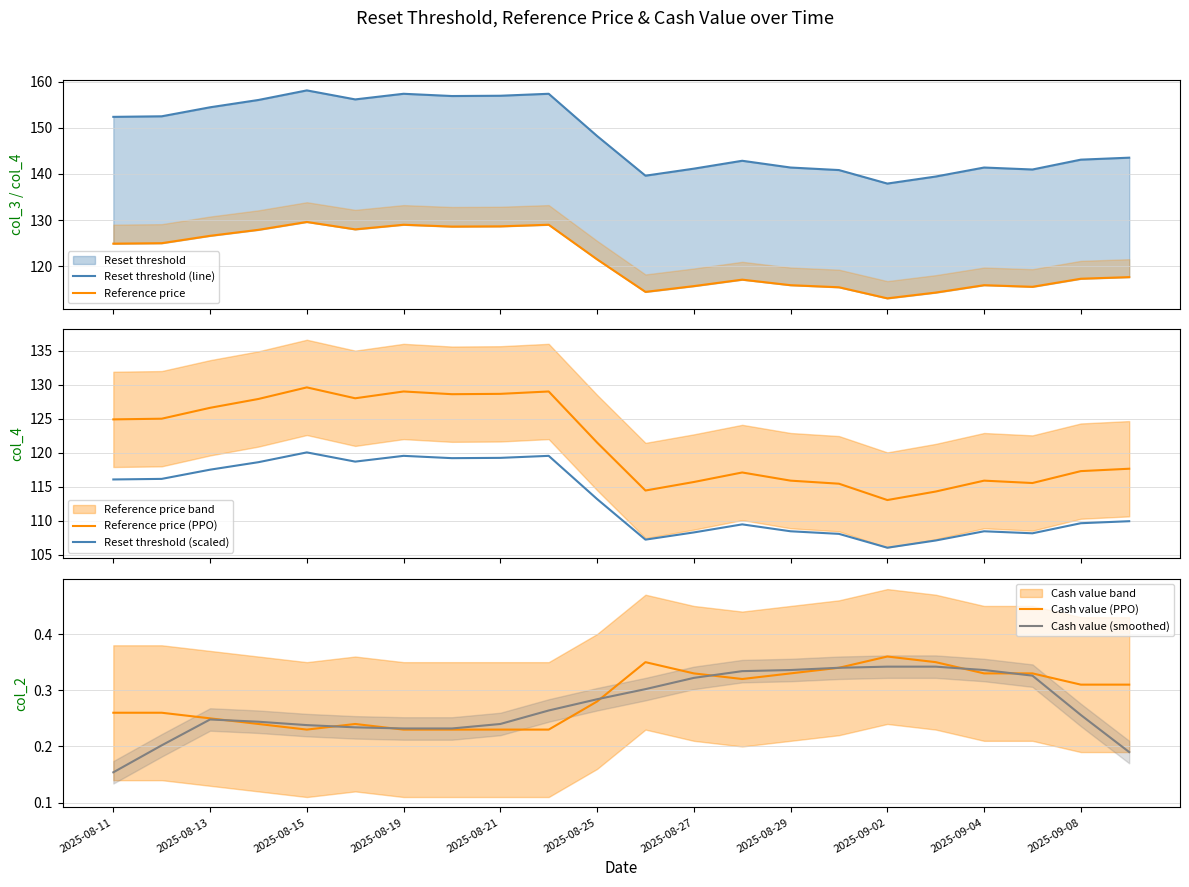

True or false: Reset threshold (scaled) and Reference price (PPO) cross at least once.

False